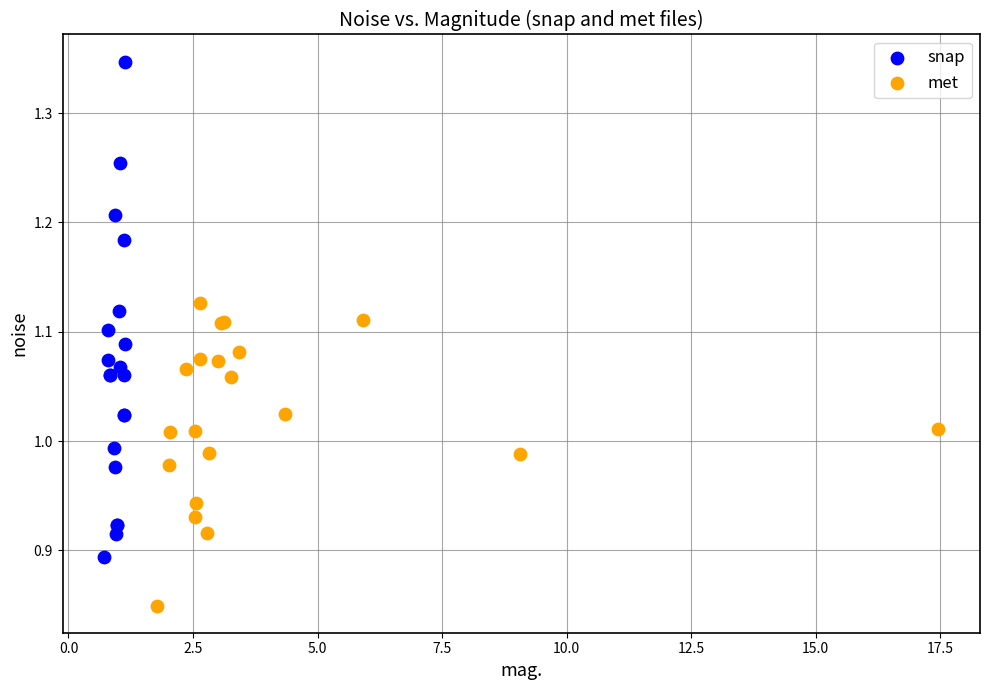

What are all the series names shown in the legend?

snap, met